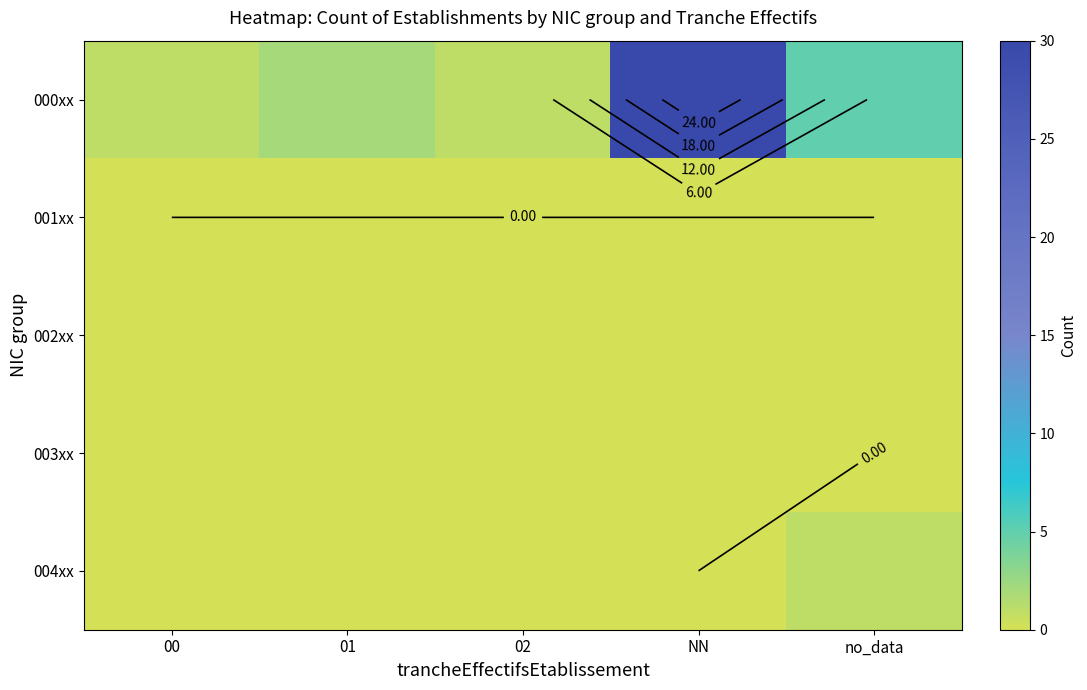

At which label is 000xx closest to 15?

no_data